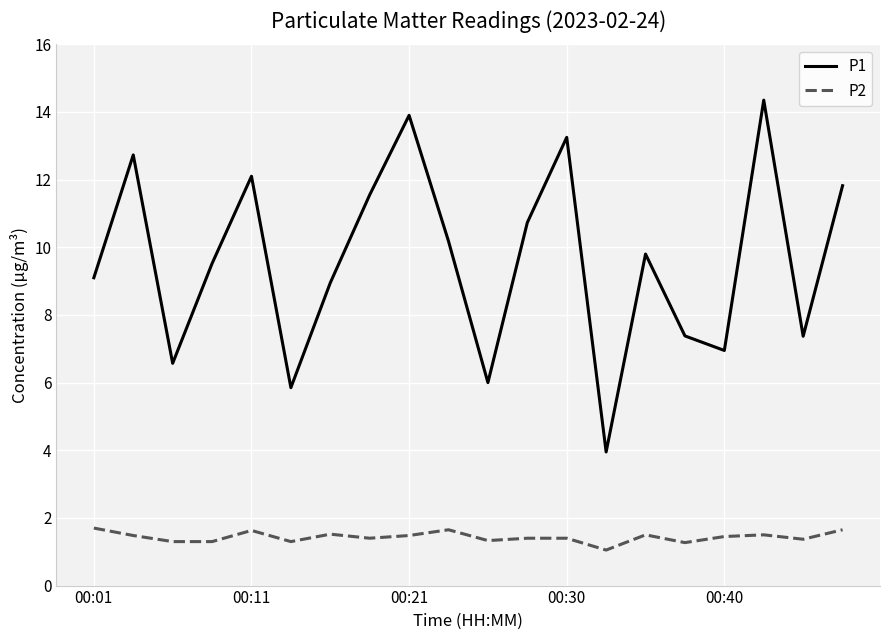

What is the lowest value of the P1 series?

4.0